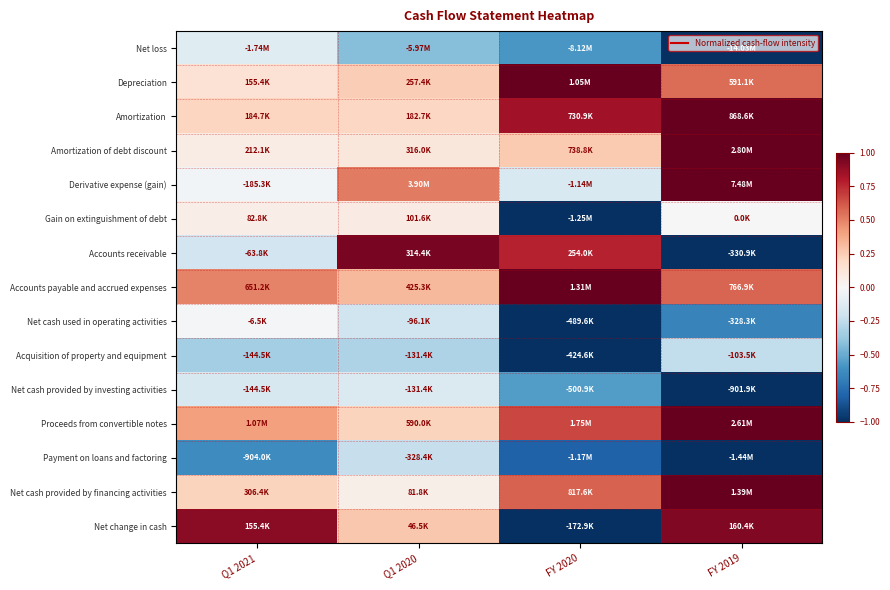

What is the spread (max minus min) of values at Q1 2020?

1.4